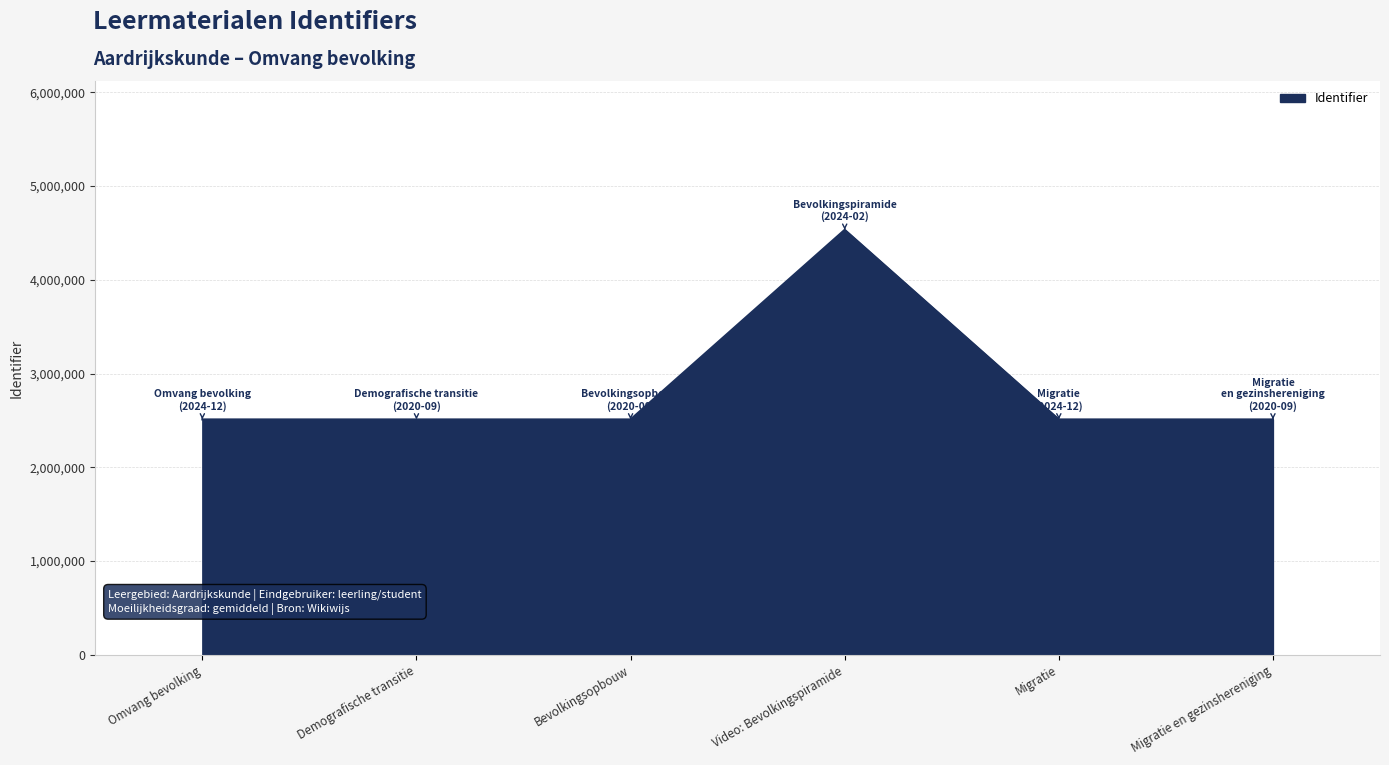

What is the ratio of the value at Demografische transitie to the value at Video: Bevolkingspiramide?

0.6